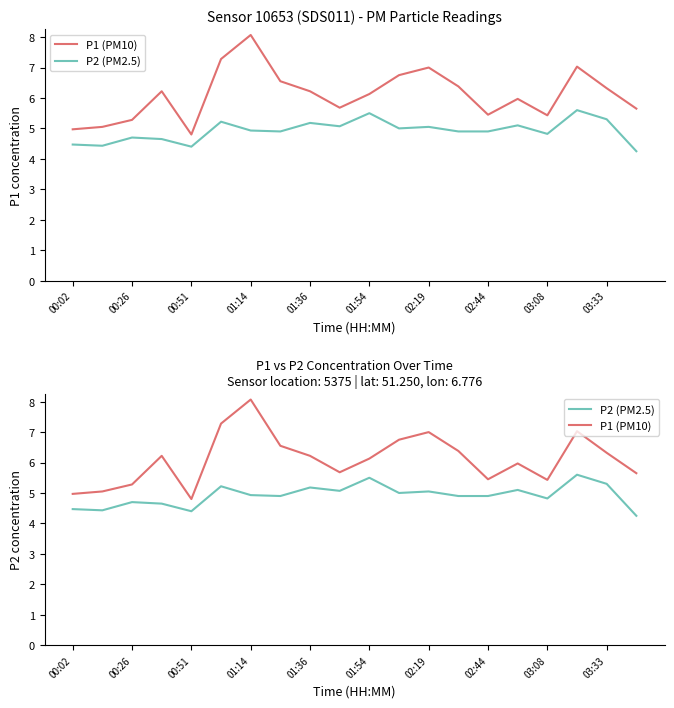

What is the total value across all series at 02:19?

12.1